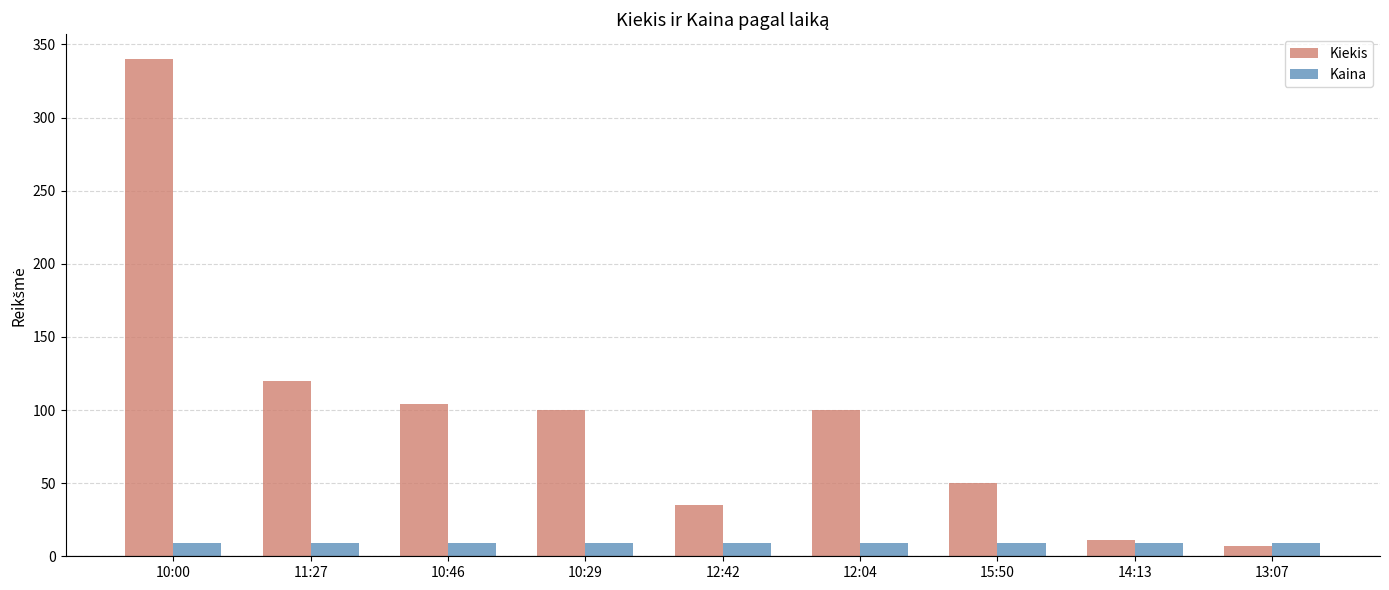

What is the value of the Kaina bar at the 1st from the left?

8.8